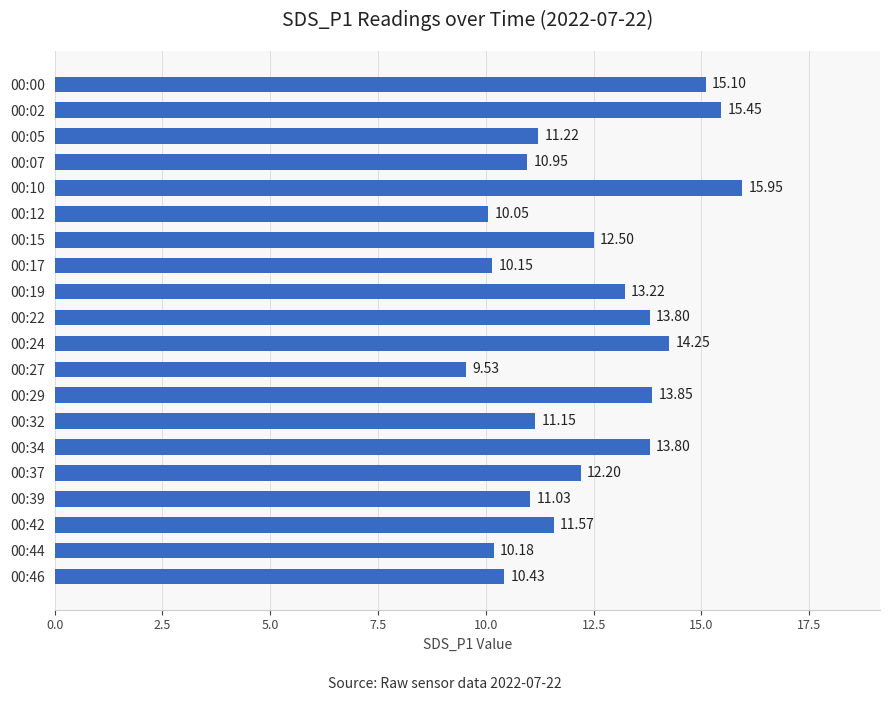

Which category has the lowest value across all series?

00:27